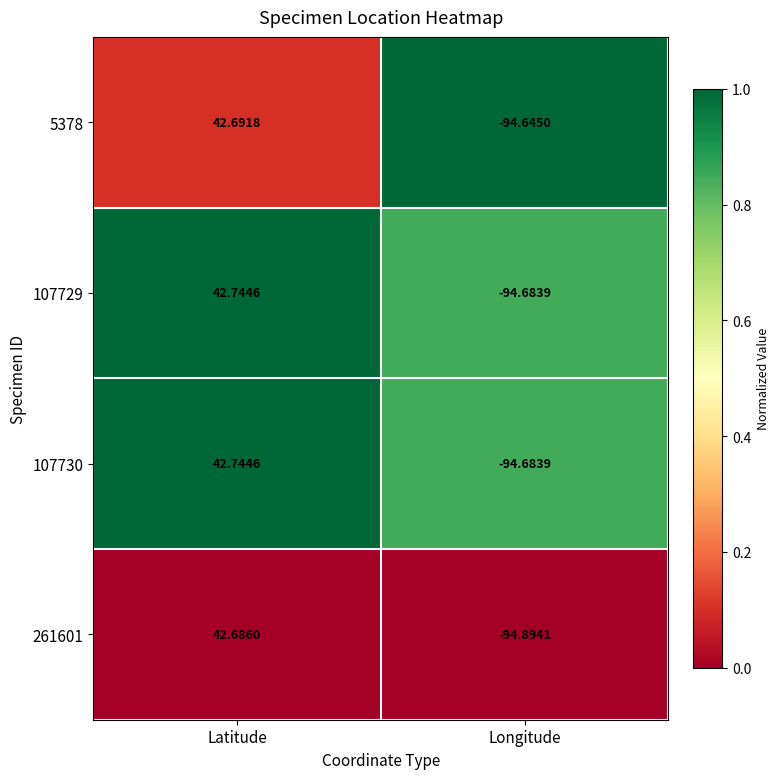

Is the value of 107729 at Latitude greater than the value of 261601 at Latitude?

Yes